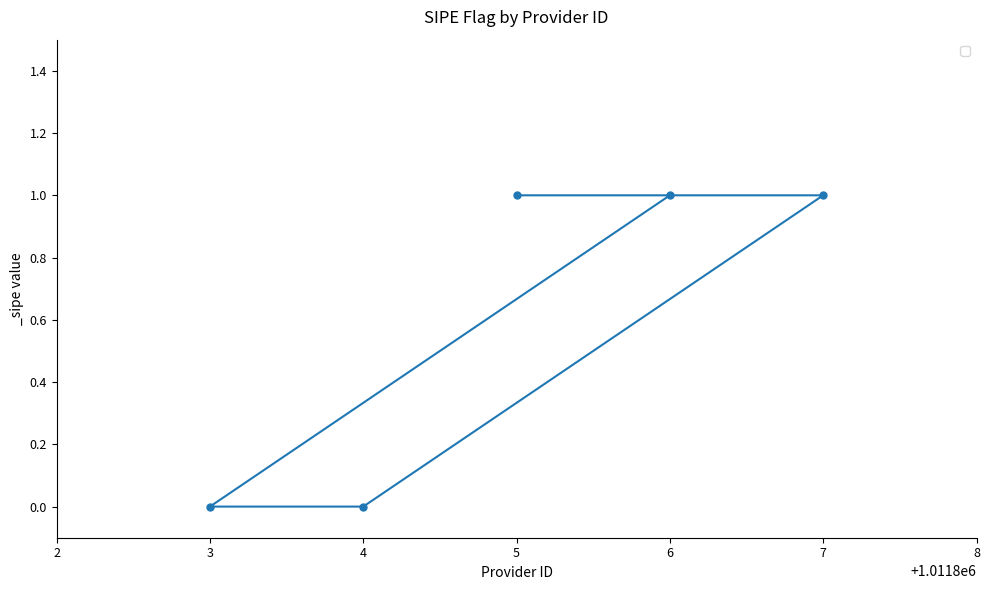

True or false: the data has more than 1 interior local peaks.

False